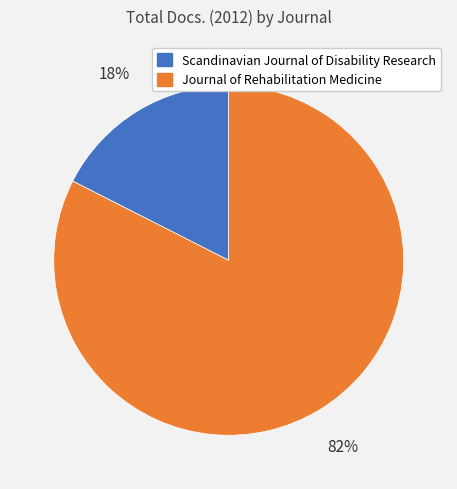

Which category has the smallest portion of the pie?

Scandinavian Journal of Disability Research